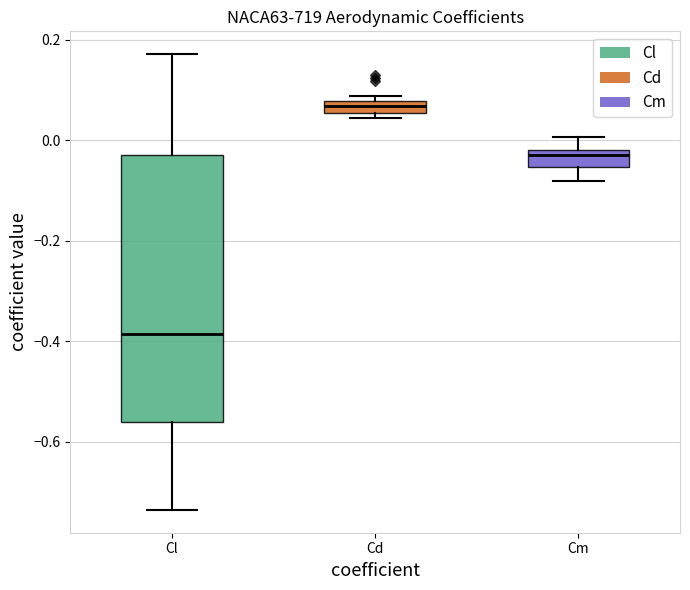

Where is the upper edge of the box for Cl on the y-axis? The values are not printed on the chart, so give them approximately, as read against the axis.

-0.02